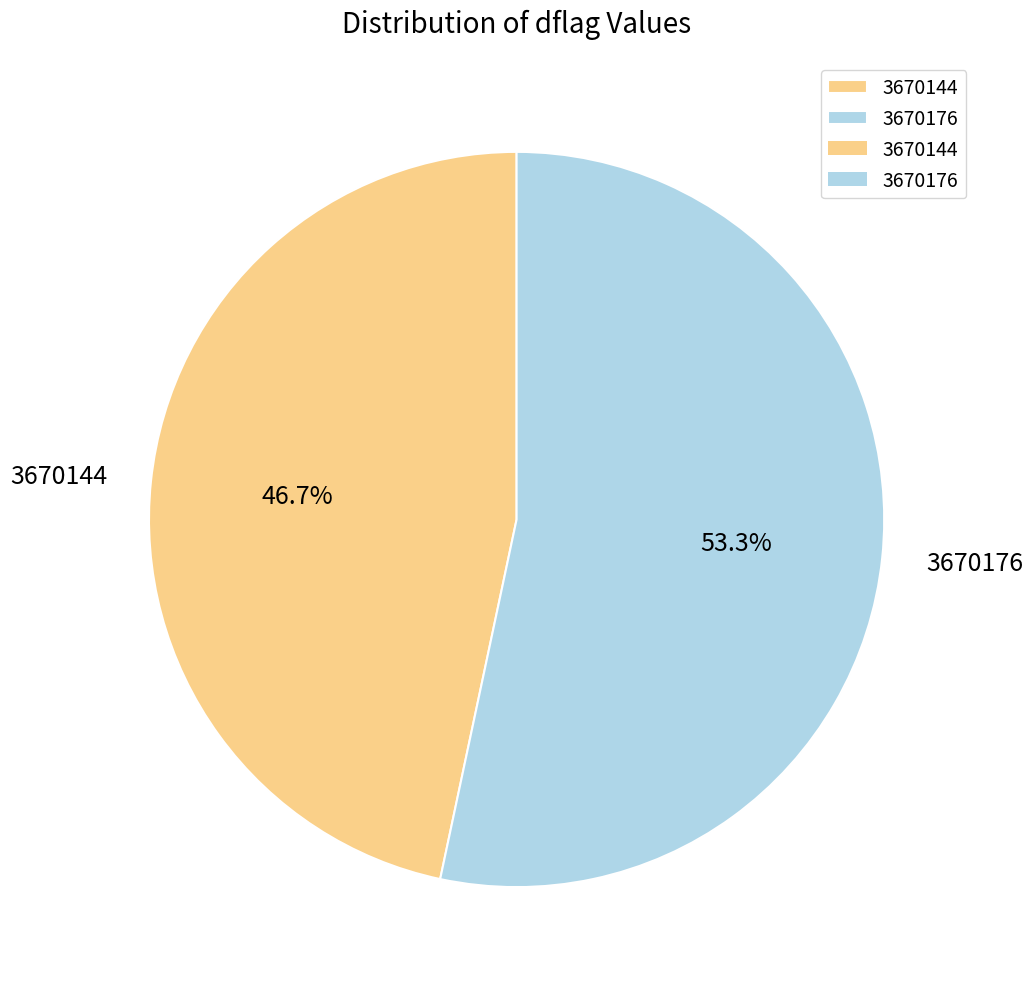

Which slice is the smallest?

3670144